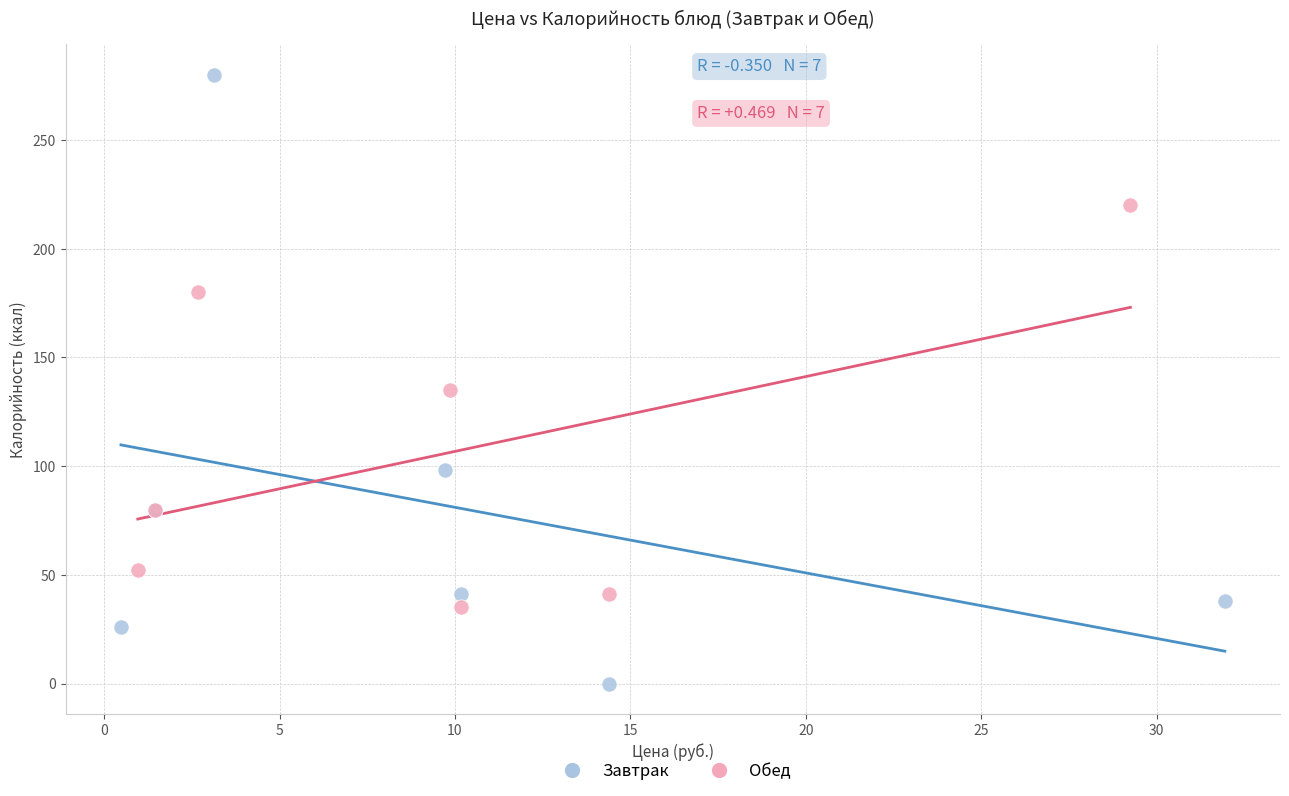

Which series reaches the maximum Y coordinate?

Завтрак